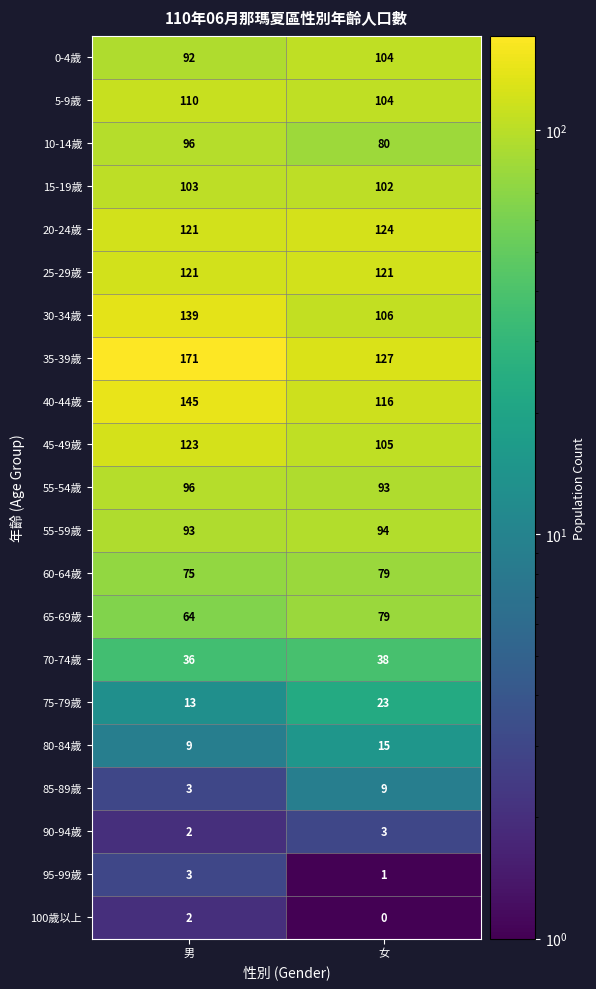

At which category is the sum across all series the highest?

男